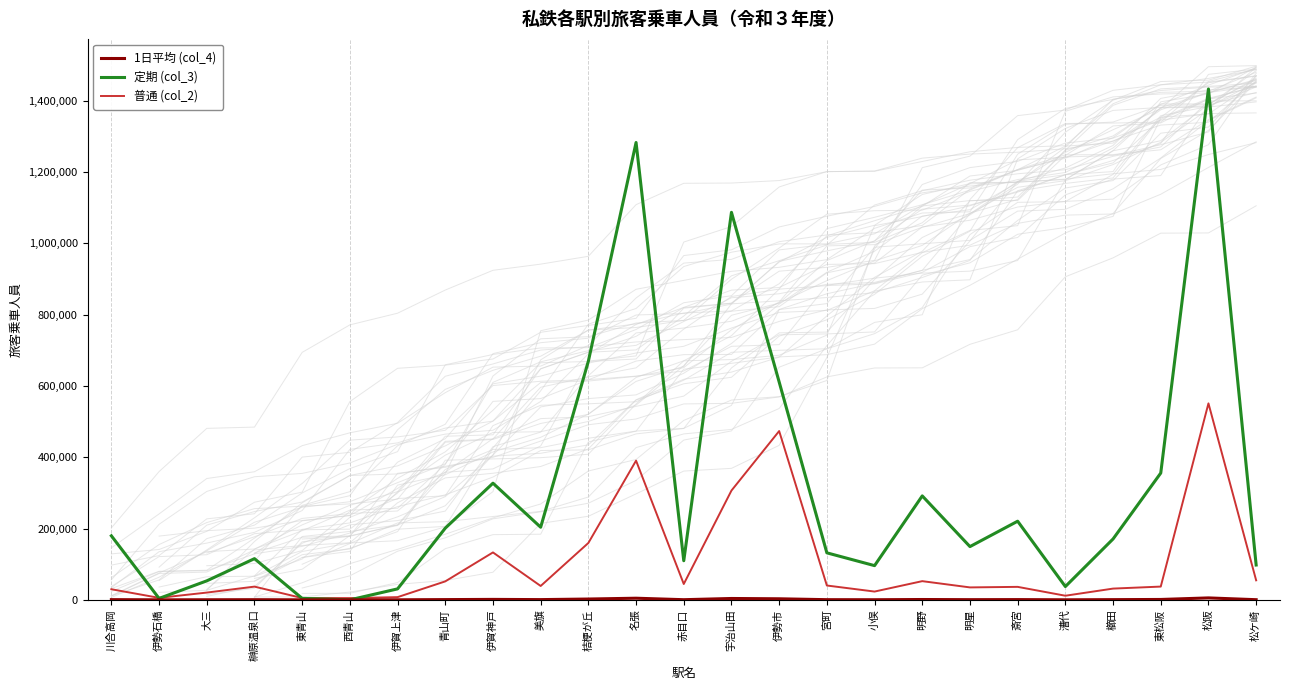

Does the chart display data point markers on the line(s)?

No